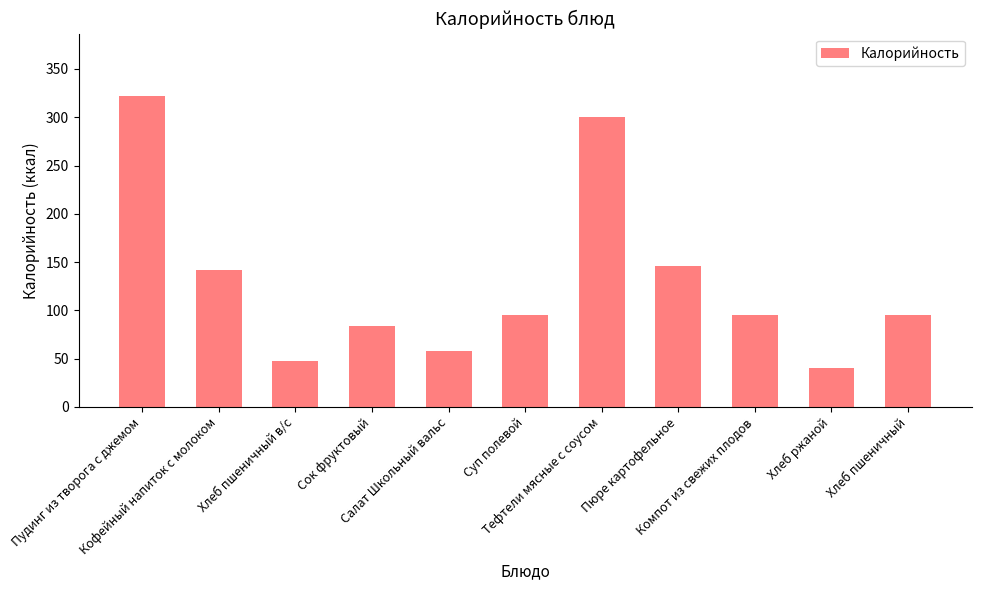

How many distinct data groups are displayed?

1